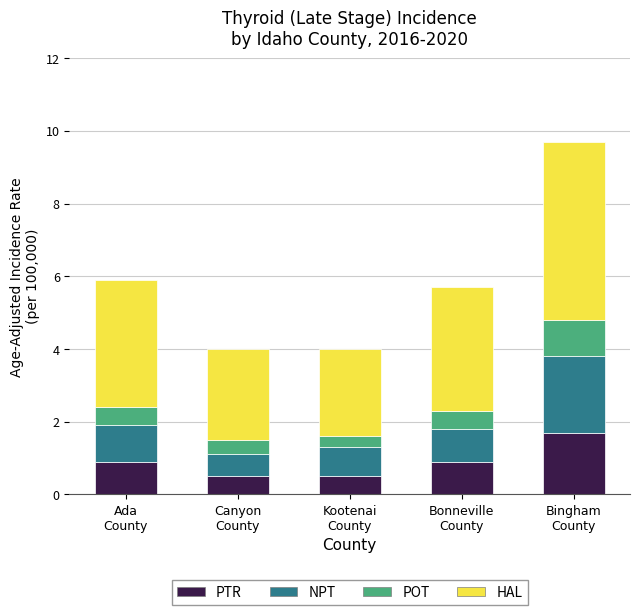

What is the difference between the maximum and minimum values in the PTR series?

1.2